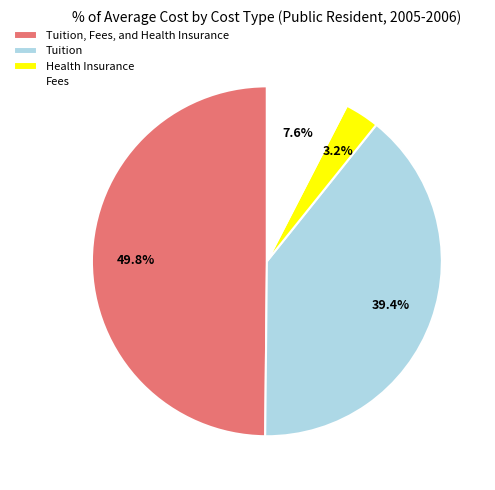

Is Tuition the majority of the pie?

No